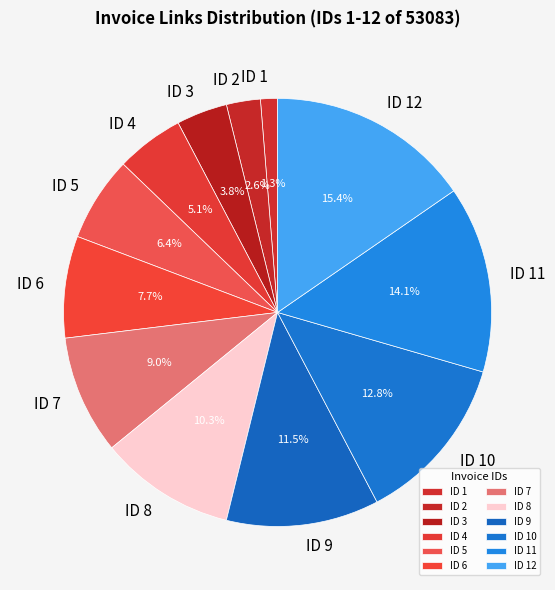

To the nearest percent, what is the difference between the largest and smallest slice percentages?

14%